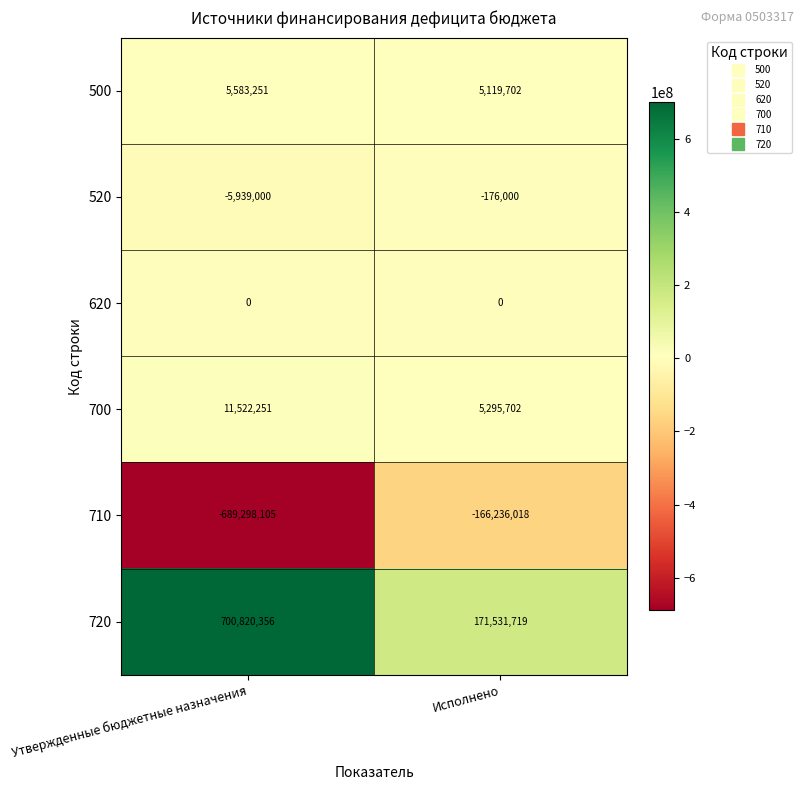

What is the difference between the highest and lowest values at Утвержденные бюджетные назначения?

1390118461